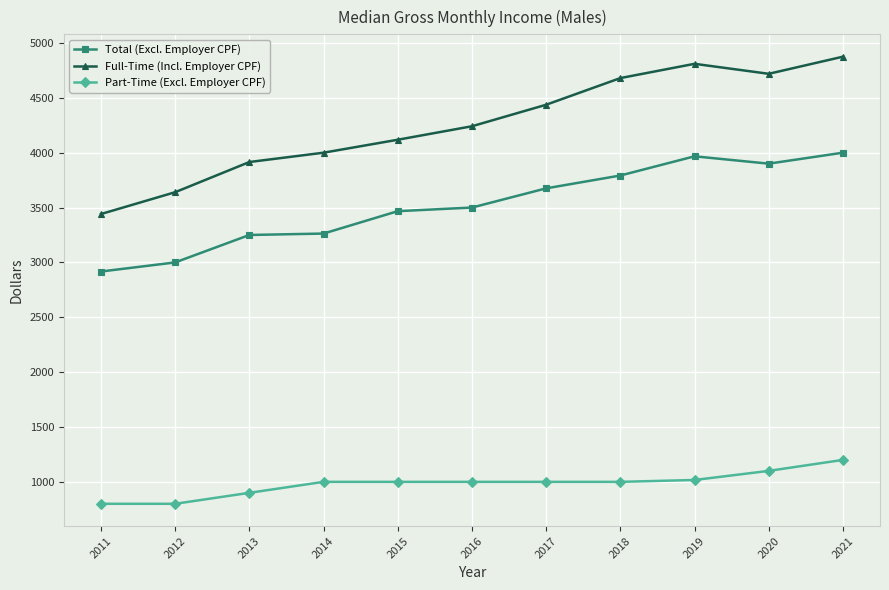

The value of Total (Excl. Employer CPF) at 2017 is 3675. True or false?

True